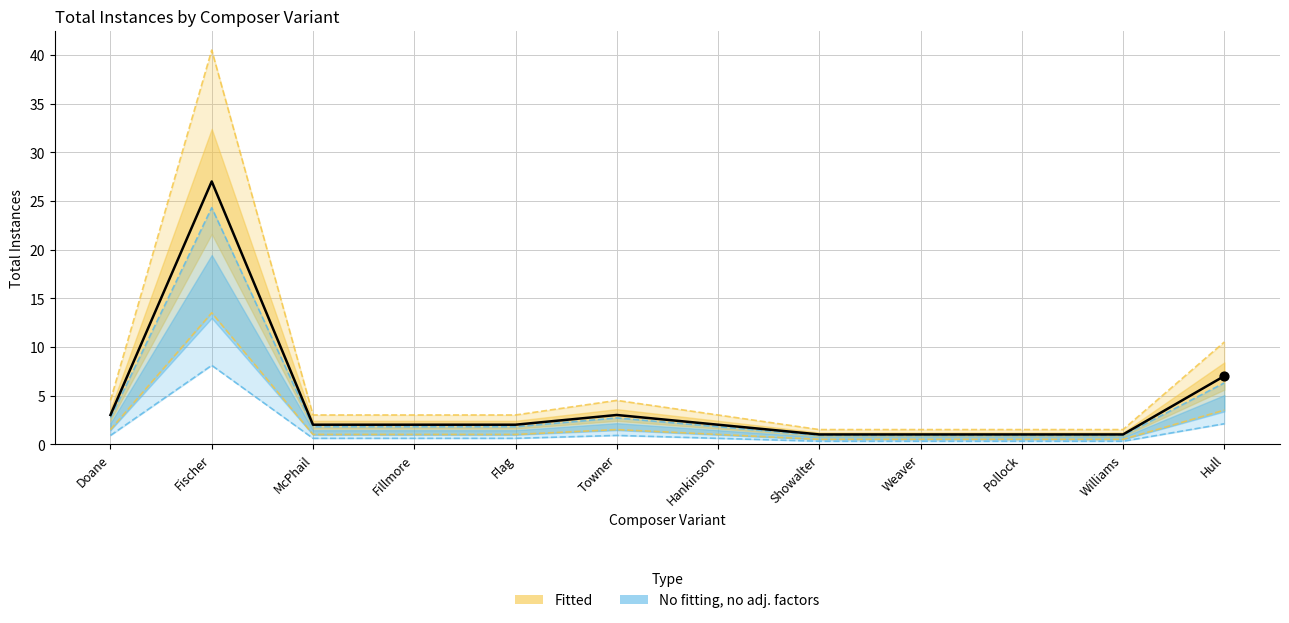

Between Pollock and McPhail, which is larger?

McPhail